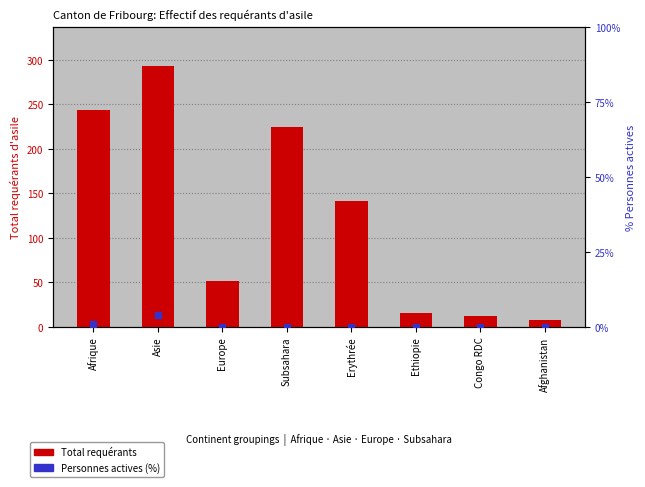

Which series reaches the maximum Y coordinate?

Total requérants